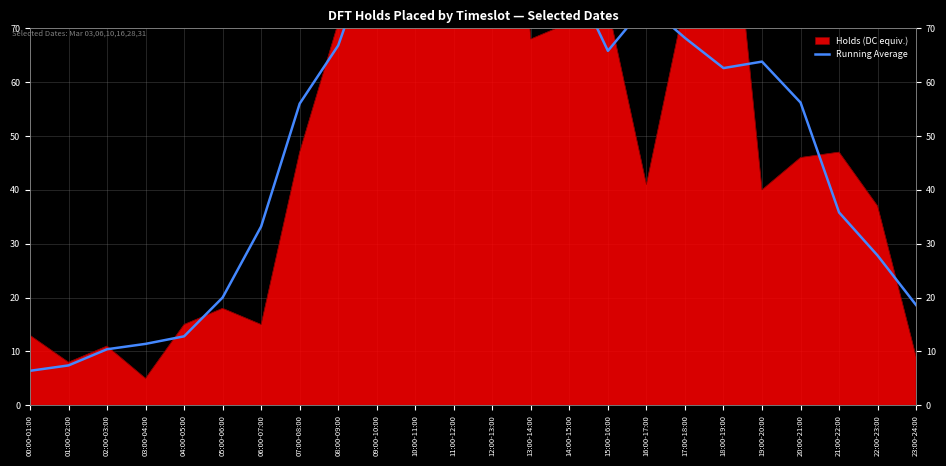

Which category has the highest value across all series?

10:00-11:00